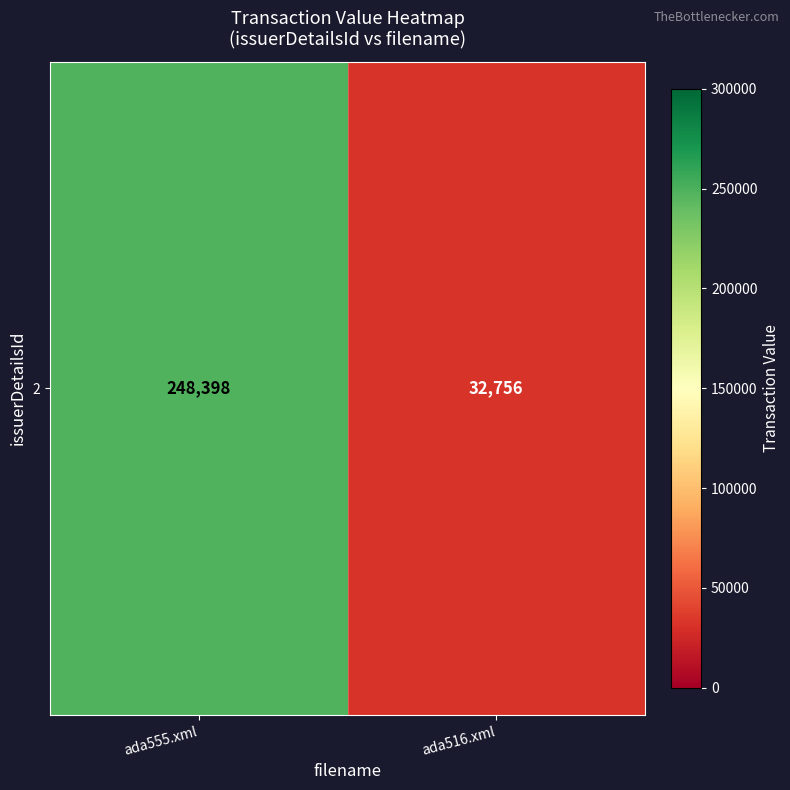

Reading right to left, list all the values displayed in this chart.

ada516.xml=32756	ada555.xml=248398